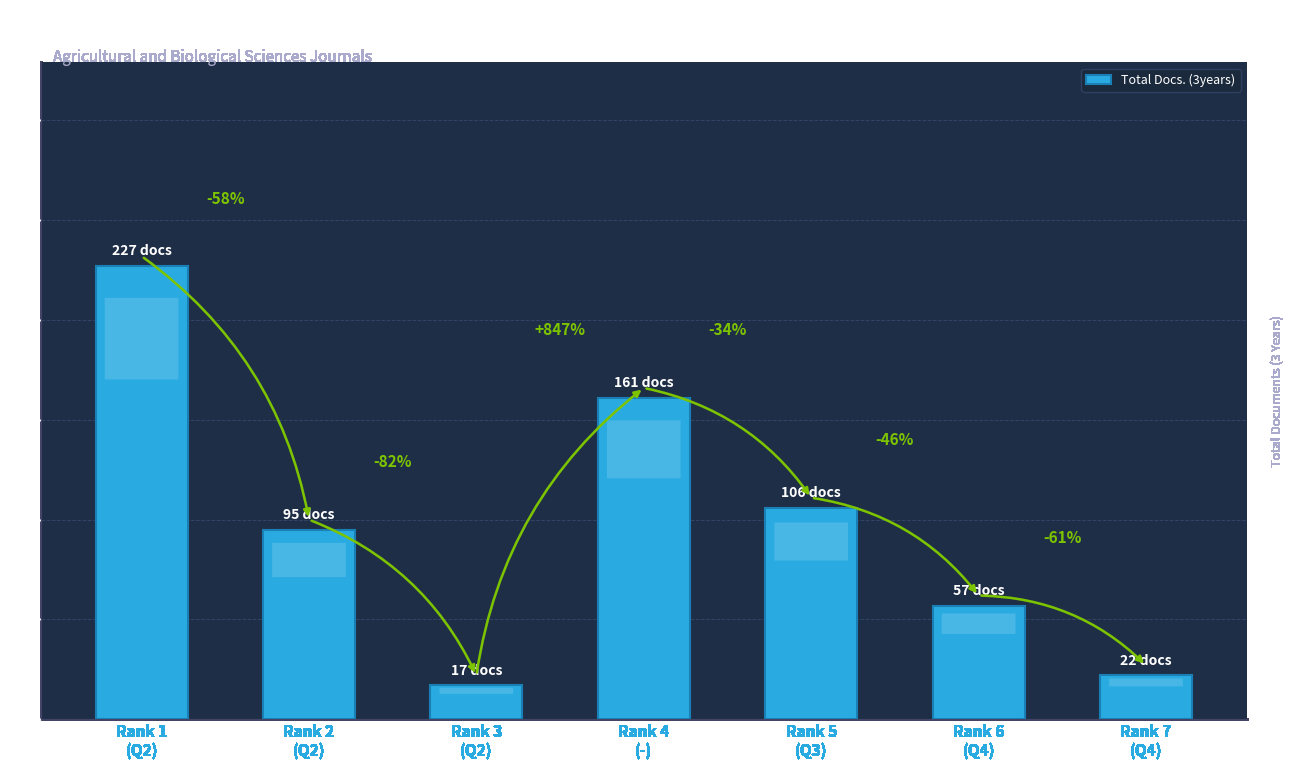

Are the bars horizontal?

No